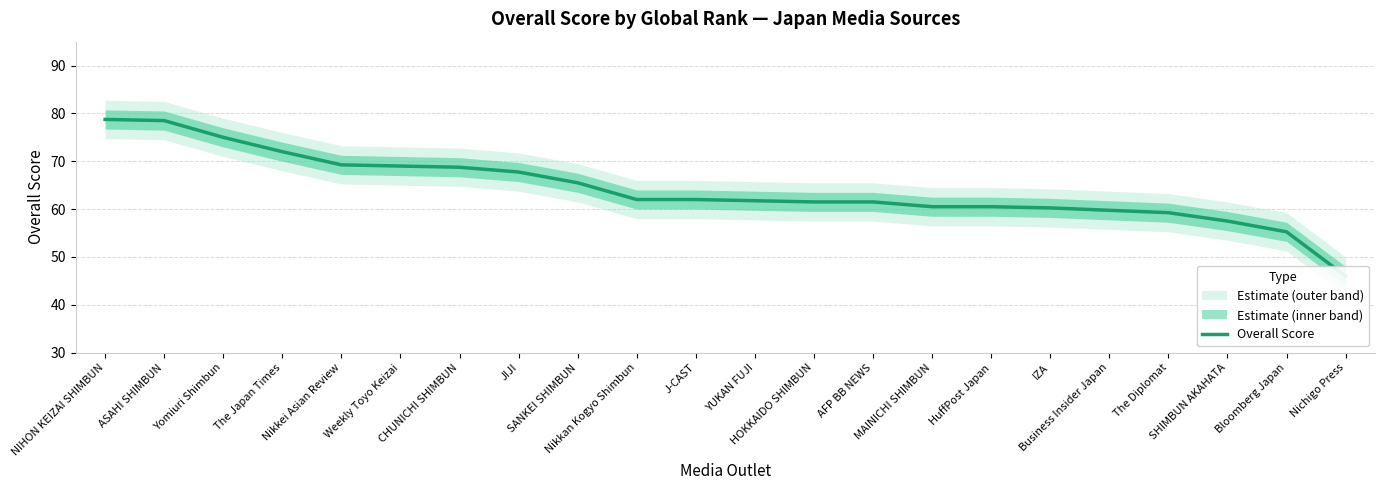

The value at Nikkan Kogyo Shimbun is 109.6. True or false?

False